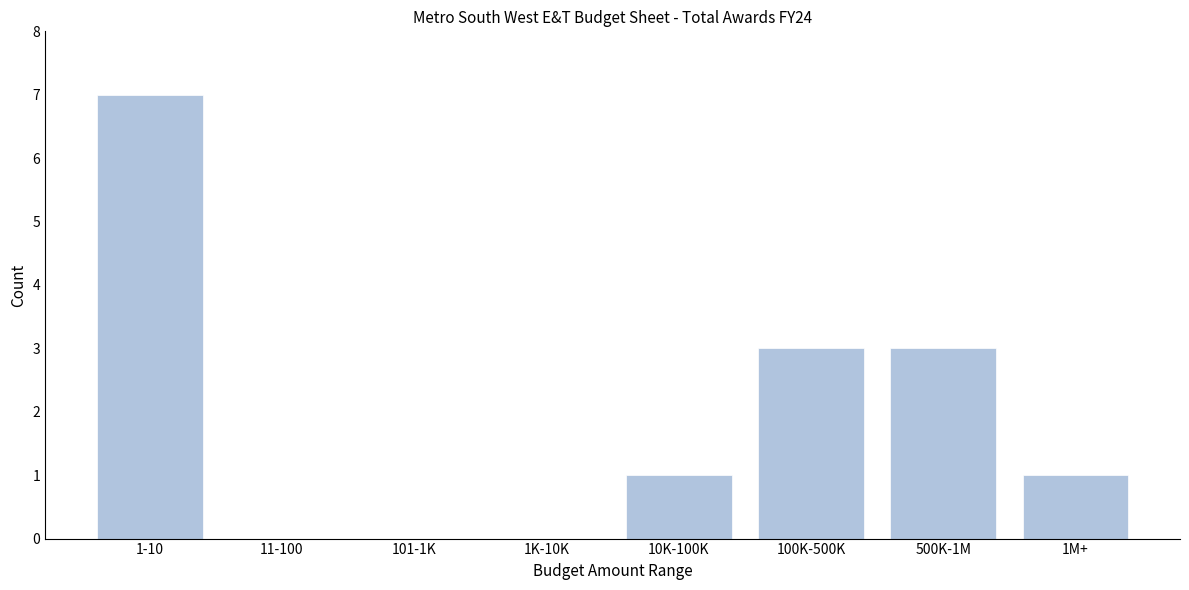

Reading left to right, transcribe all the data shown in this chart.

1-10=7	11-100=0	101-1K=0	1K-10K=0	10K-100K=1	100K-500K=3	500K-1M=3	1M+=1